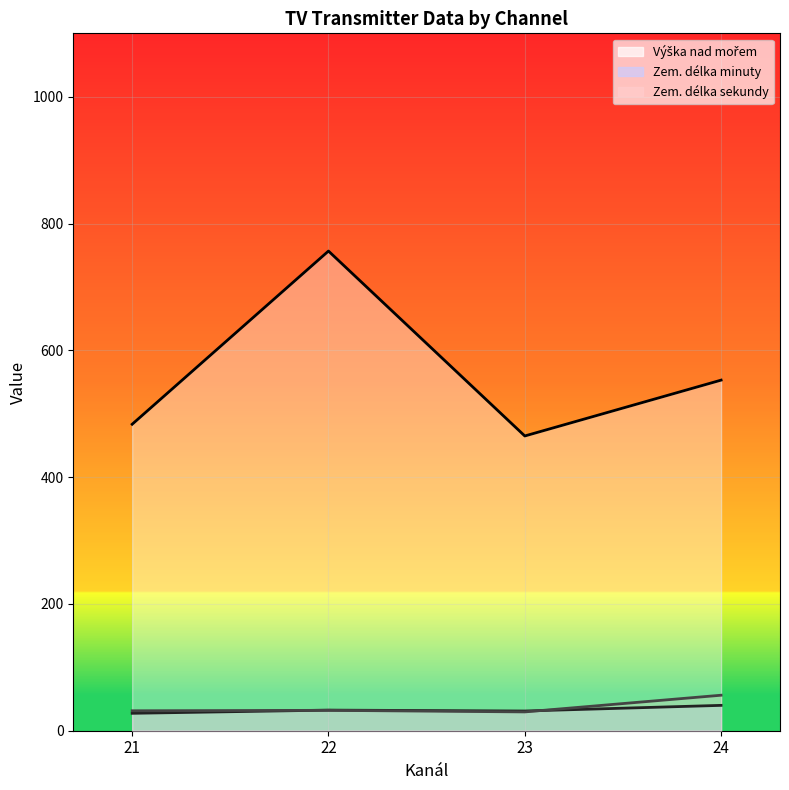

Between 21 and 22, which series saw the biggest shift?

Výška nad mořem